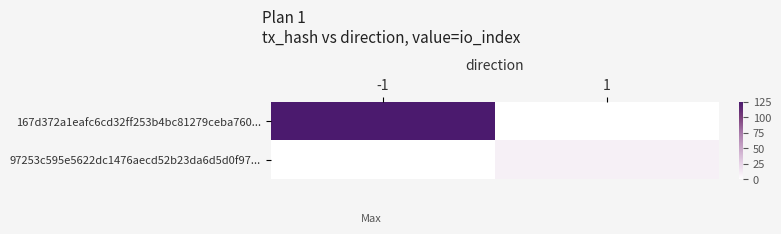

Which series has the largest range (max minus min)?

167d372a1eafc6cd32ff253b4bc81279ceba760...